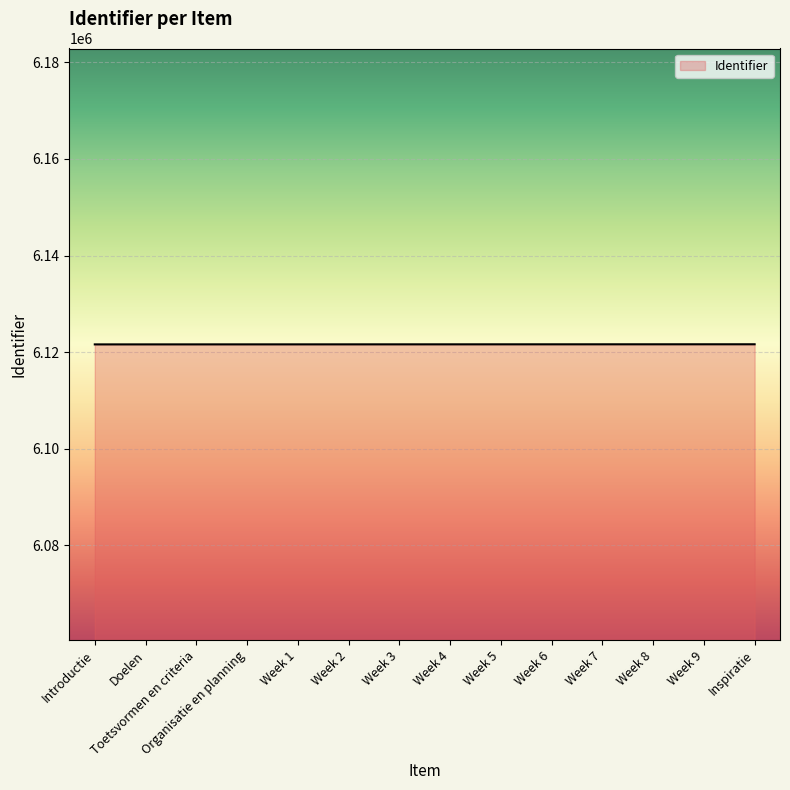

What value does the data have at Inspiratie?

6121642